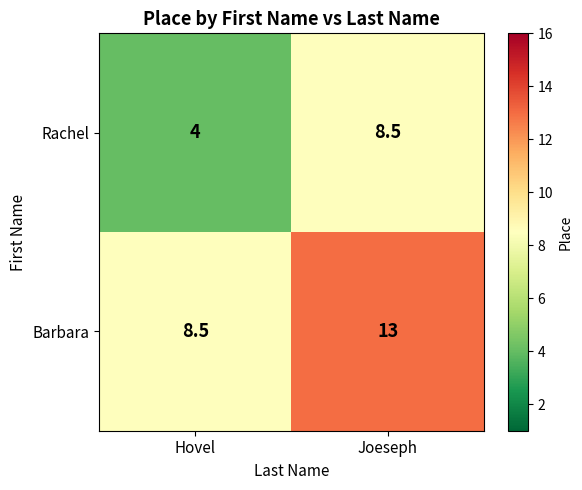

What is the spread (max minus min) of values at Joeseph?

4.5